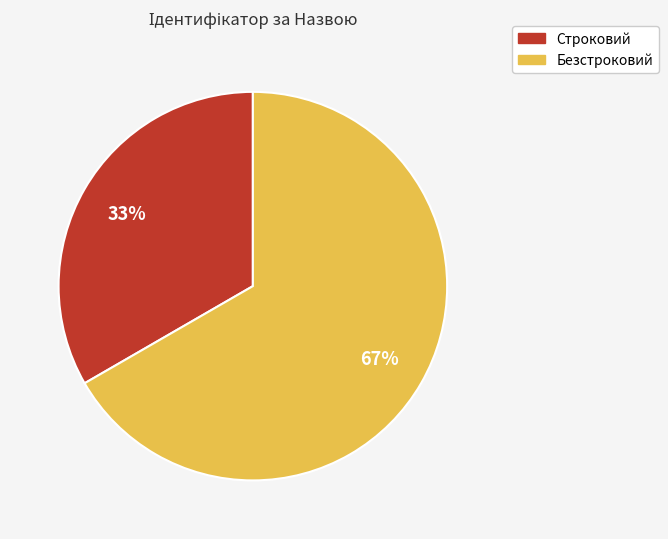

How many slices are in this pie chart?

2